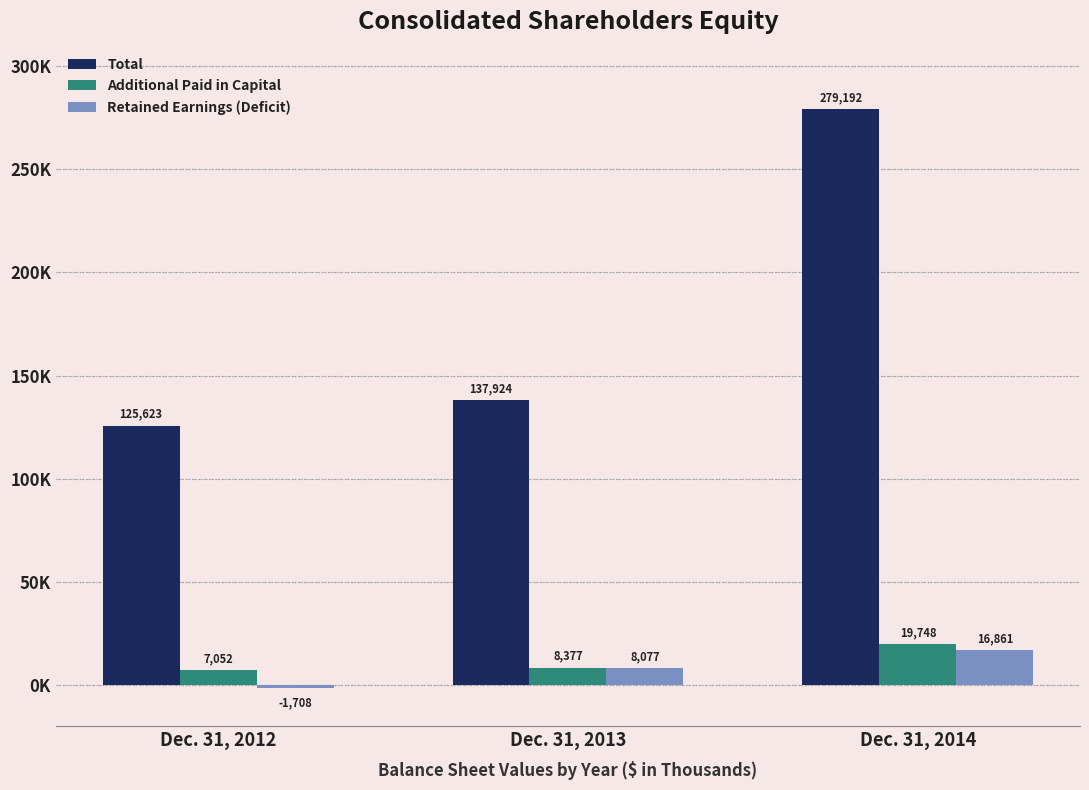

What is the value of the Total bar at the 1st from the left?

125623